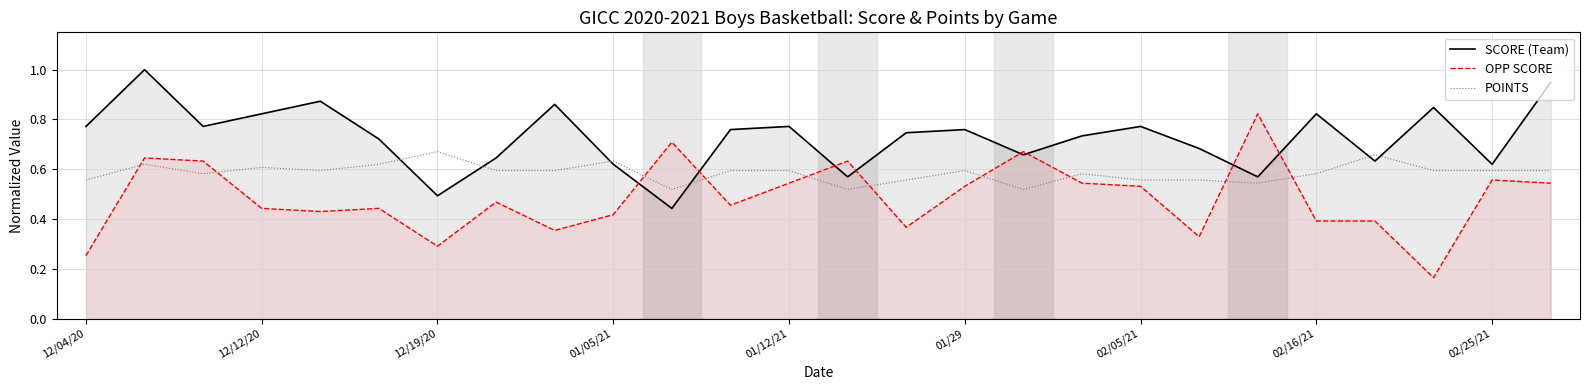

True or false: OPP SCORE has more than 1 interior local peaks.

True